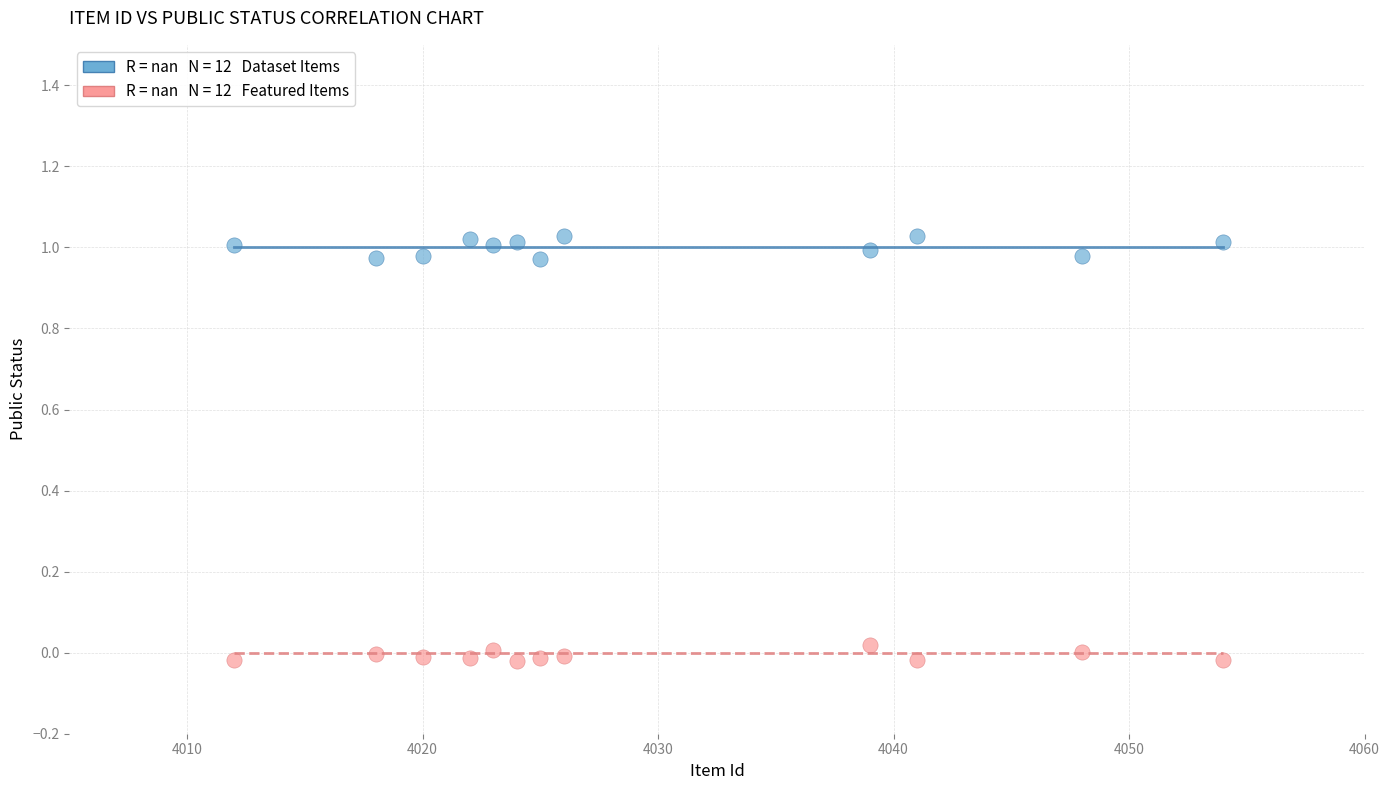

Across all data points, what is the range of X values (max minus min)?

42.0